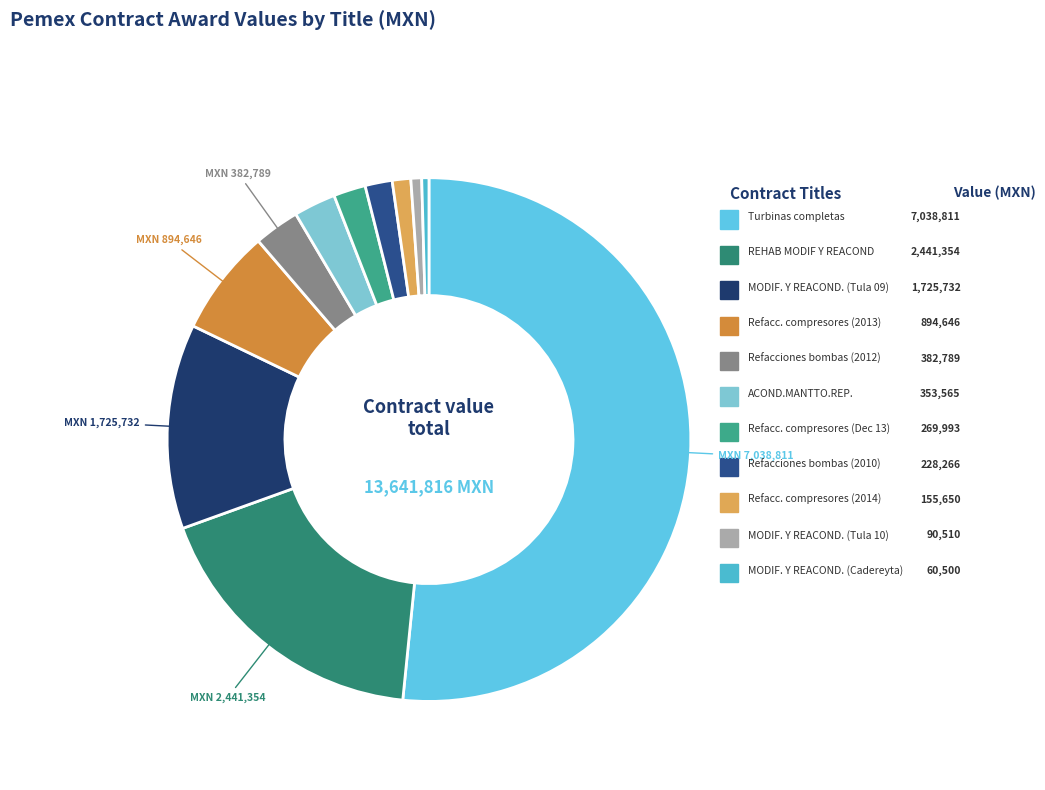

How many slices are in this pie chart?

11